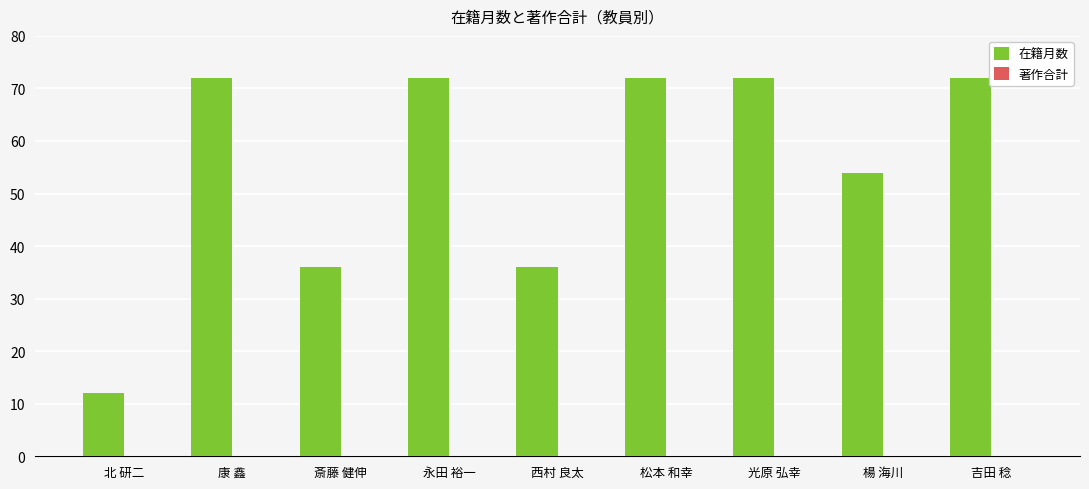

How many categories are shown in the chart?

9